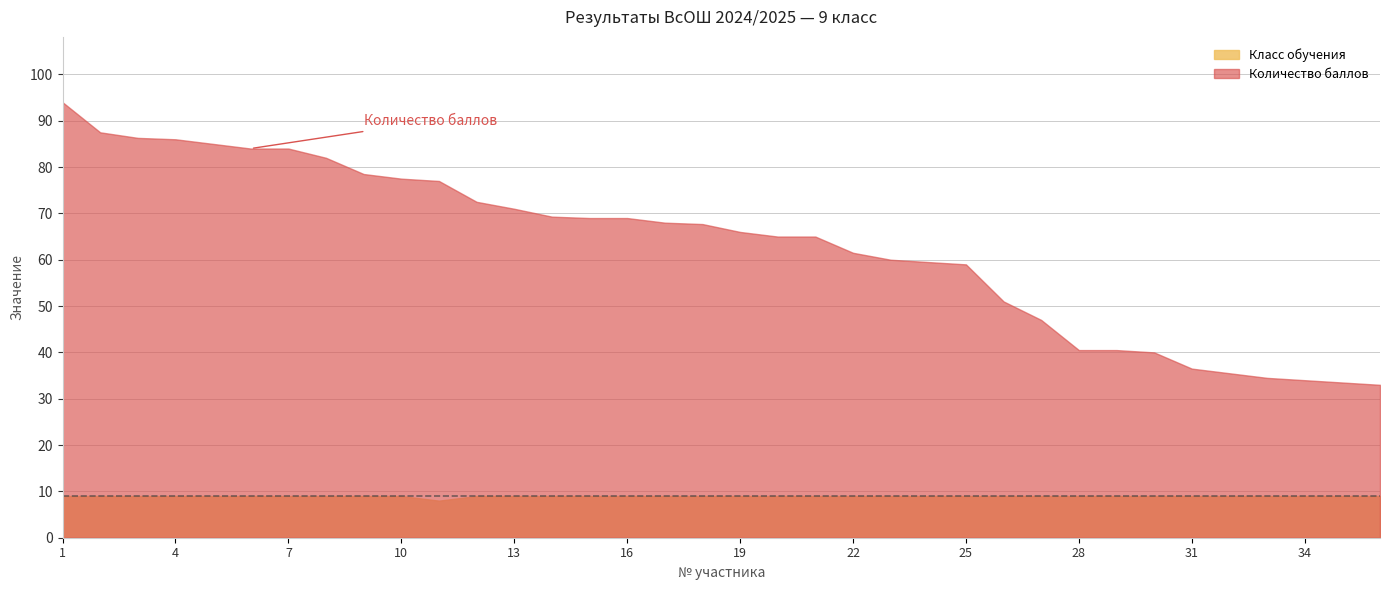

Which series has the largest total across all categories?

Количество баллов